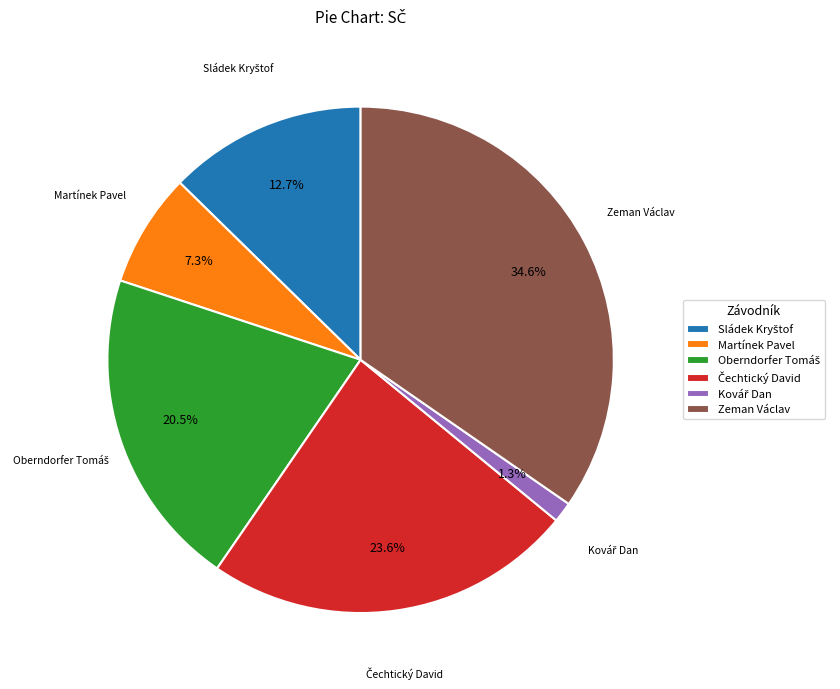

To the nearest percent, what portion does Martínek Pavel represent?

7%